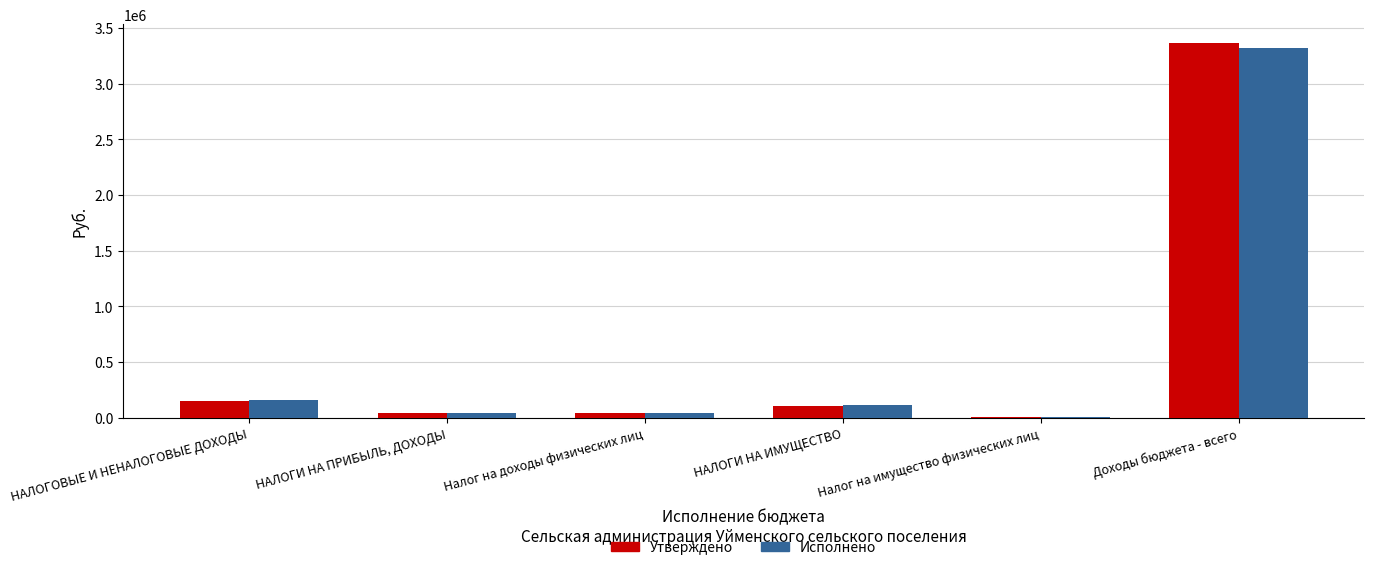

What is the sum of all Исполнено values?

3682003.6